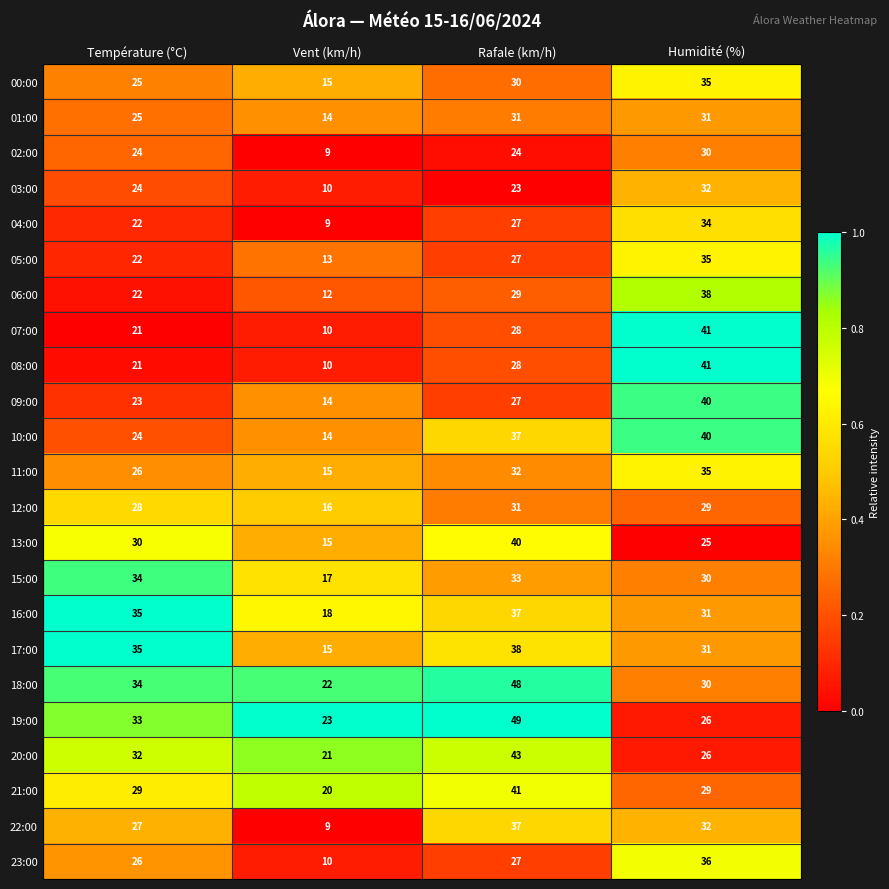

At which category does the chart reach its minimum across all series?

Vent (km/h)